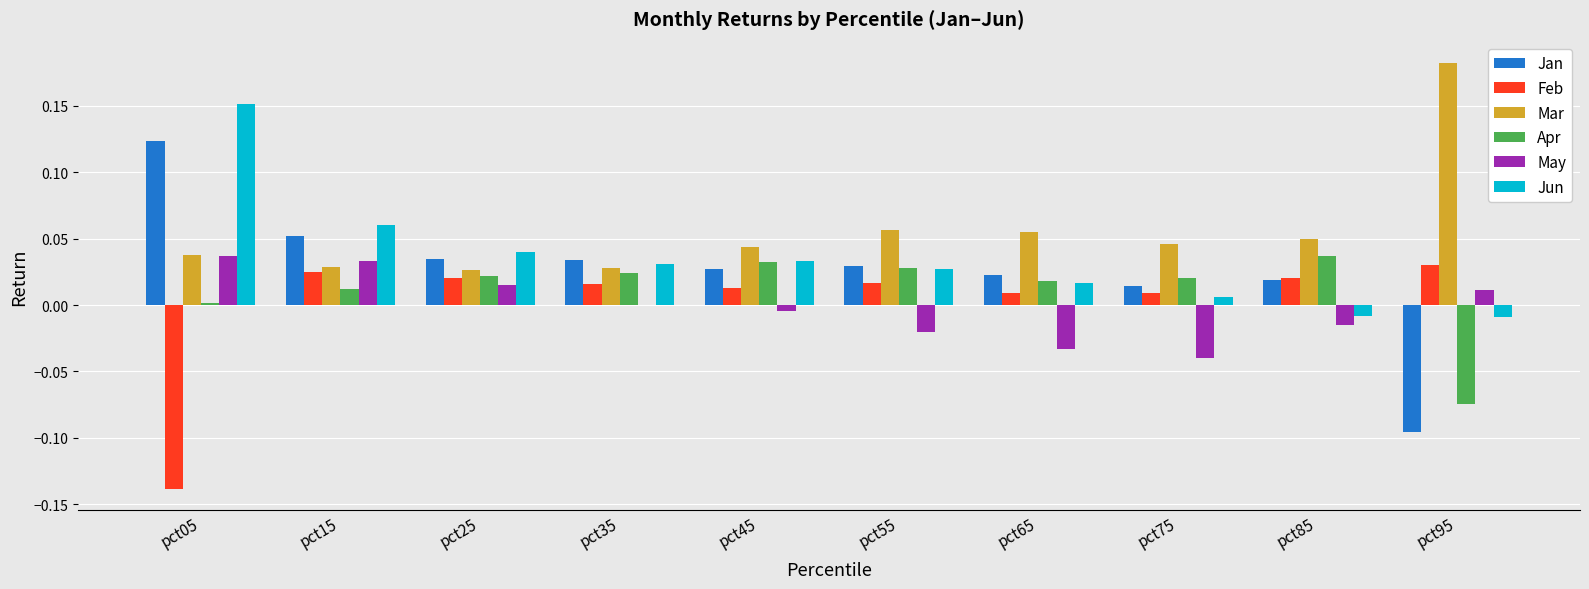

Which label corresponds to the largest value in the chart?

pct95